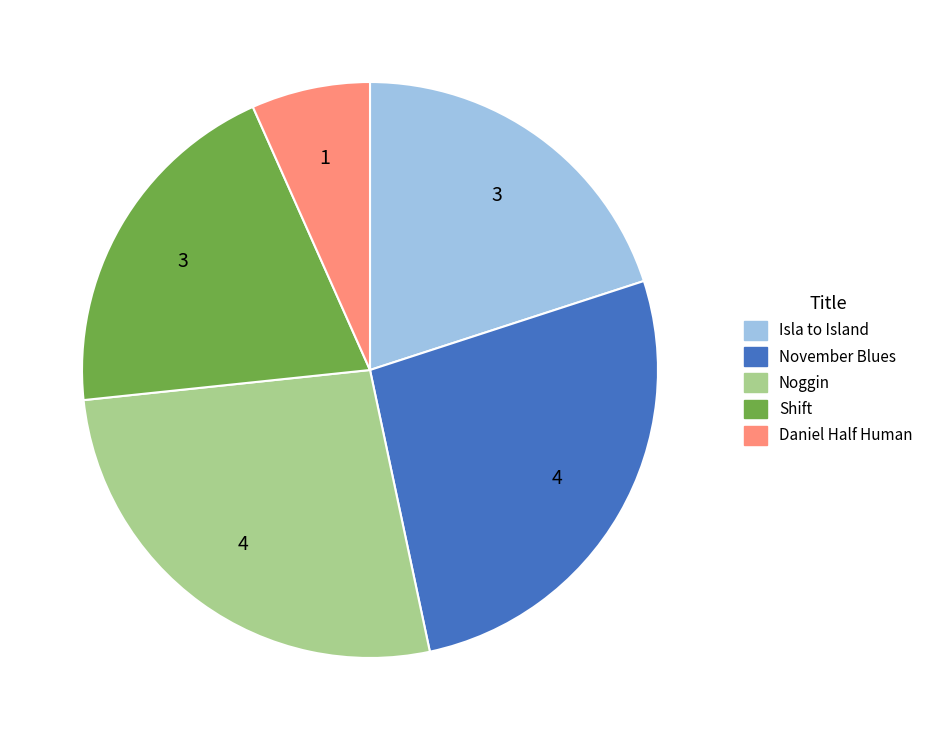

Is the sum of Isla to Island and November Blues greater than half?

No